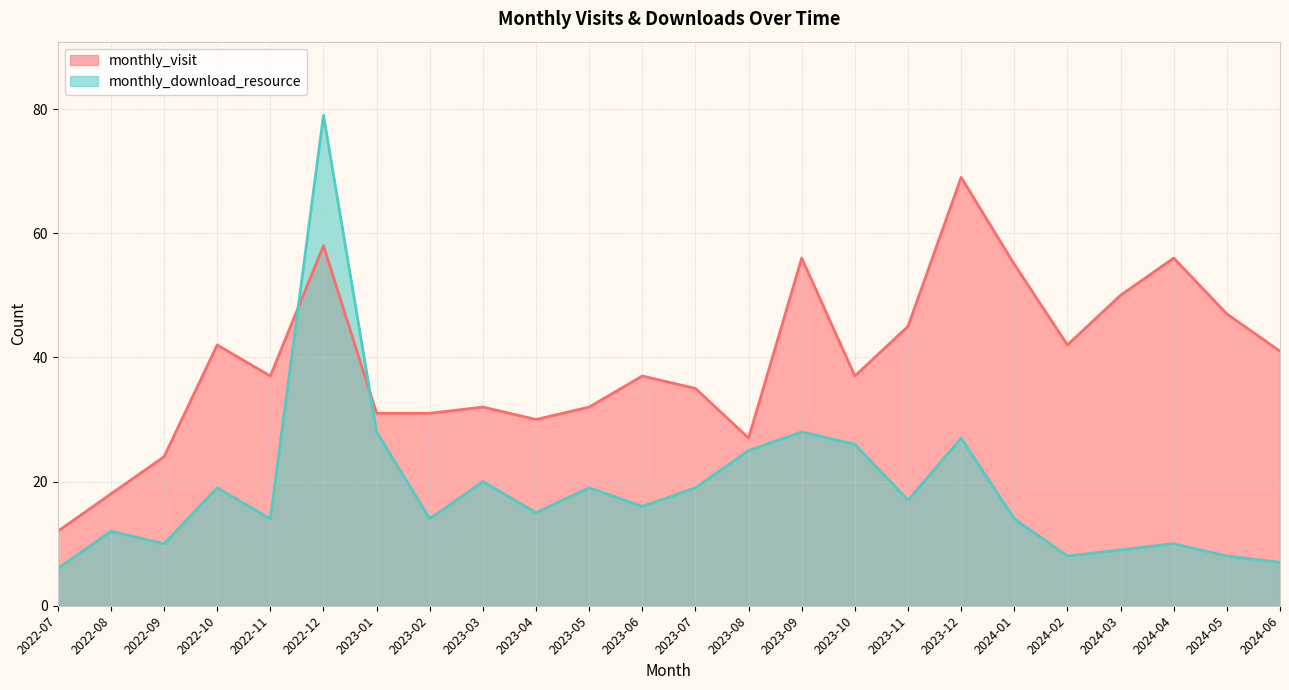

How many interior local peaks does the monthly_visit series have?

7